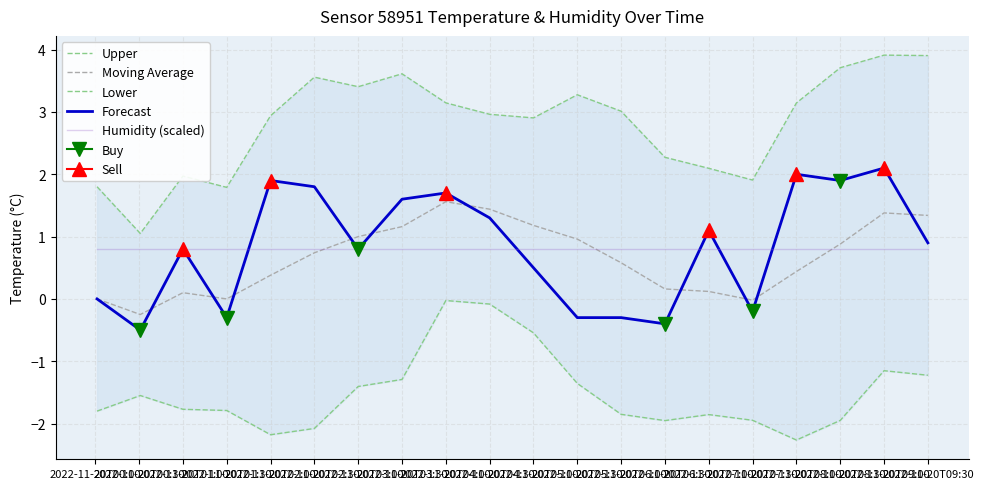

True or false: Upper and Humidity (scaled) intersect in this chart.

False